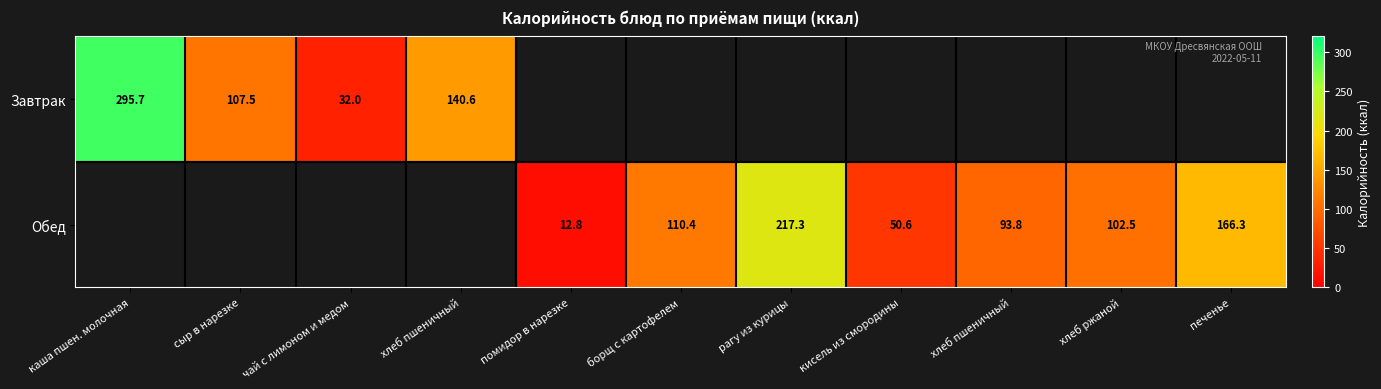

How many distinct data groups are displayed?

2